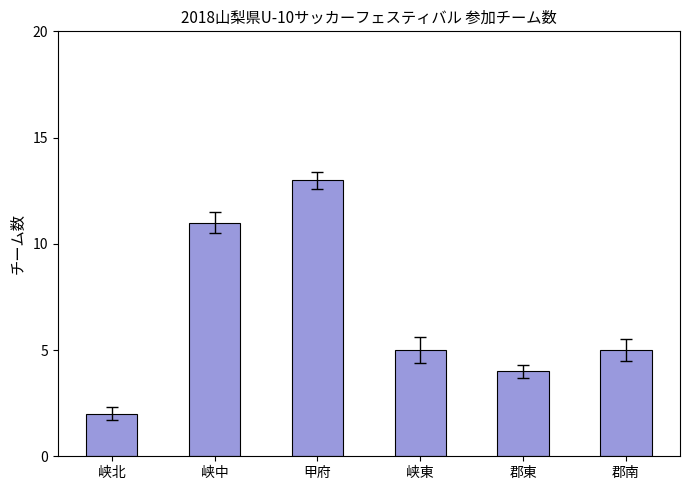

Approximately how many times larger is the value at 甲府 compared to 峡北?

6.5